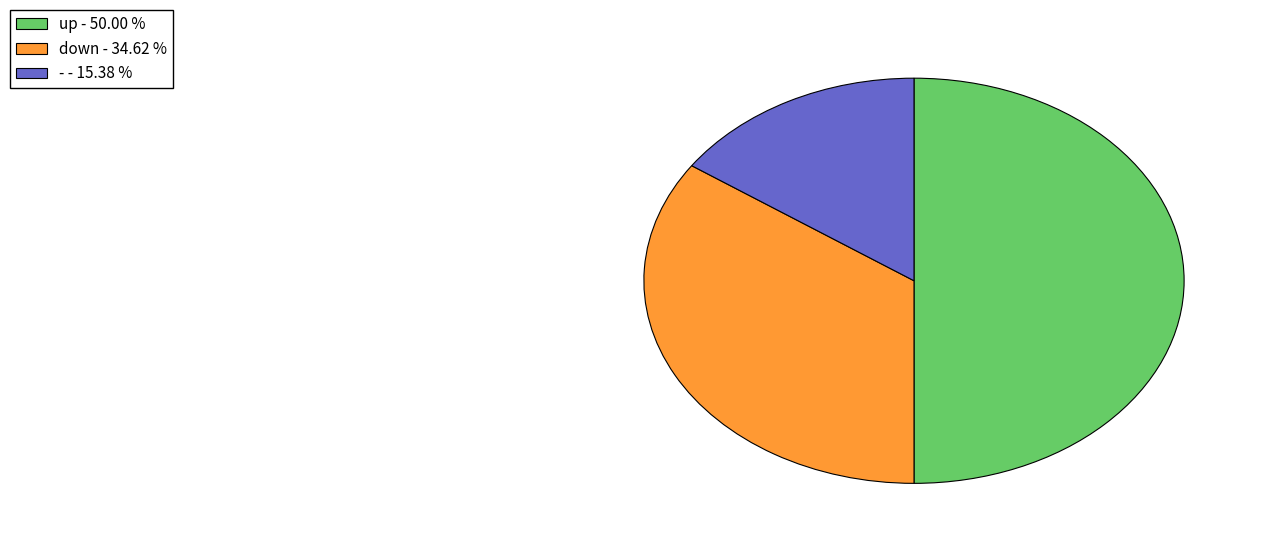

Does - represent more than half of the total?

No